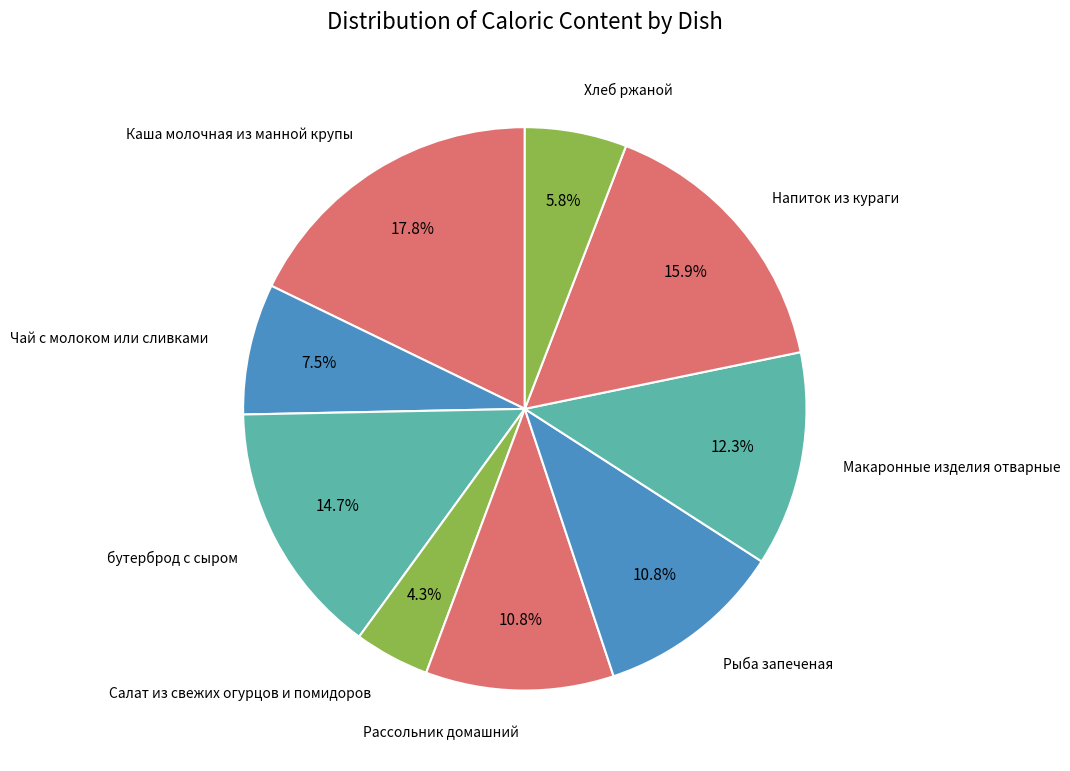

Count the number of slices in the pie.

9